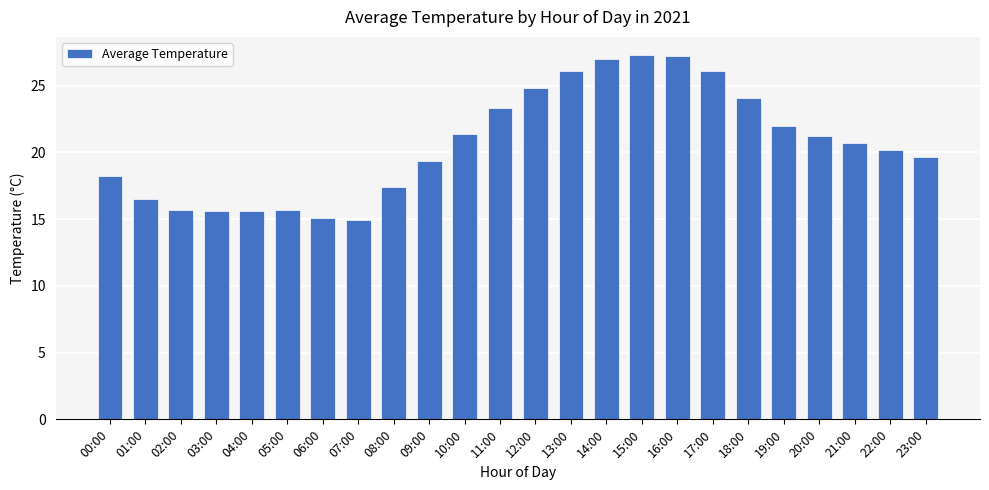

What is the difference between the values at 09:00 and 13:00?

6.7